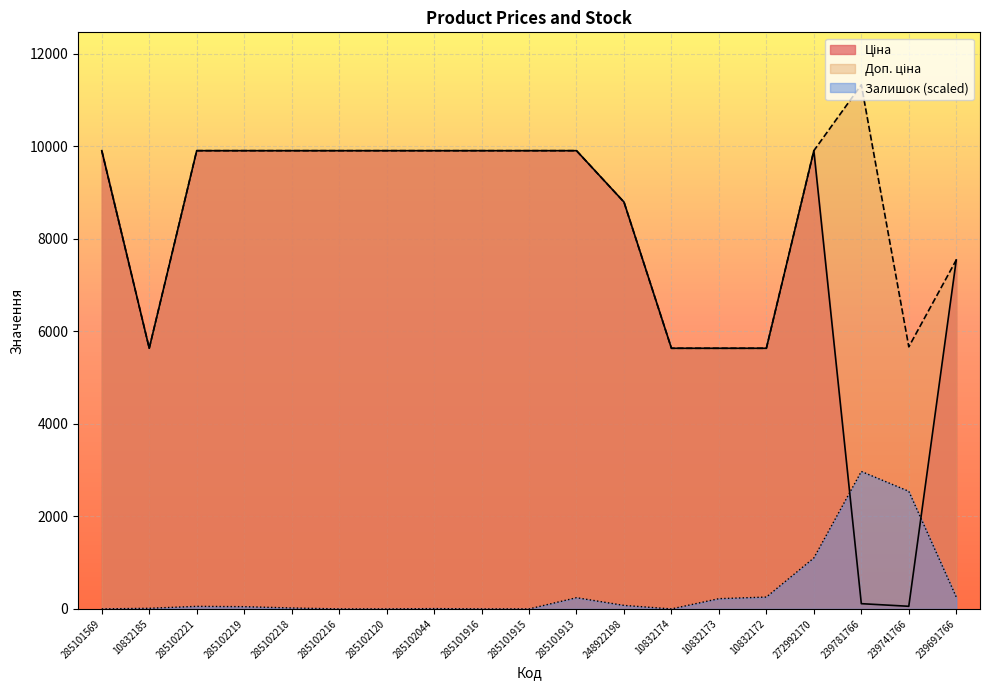

How many series are shown in this chart?

3